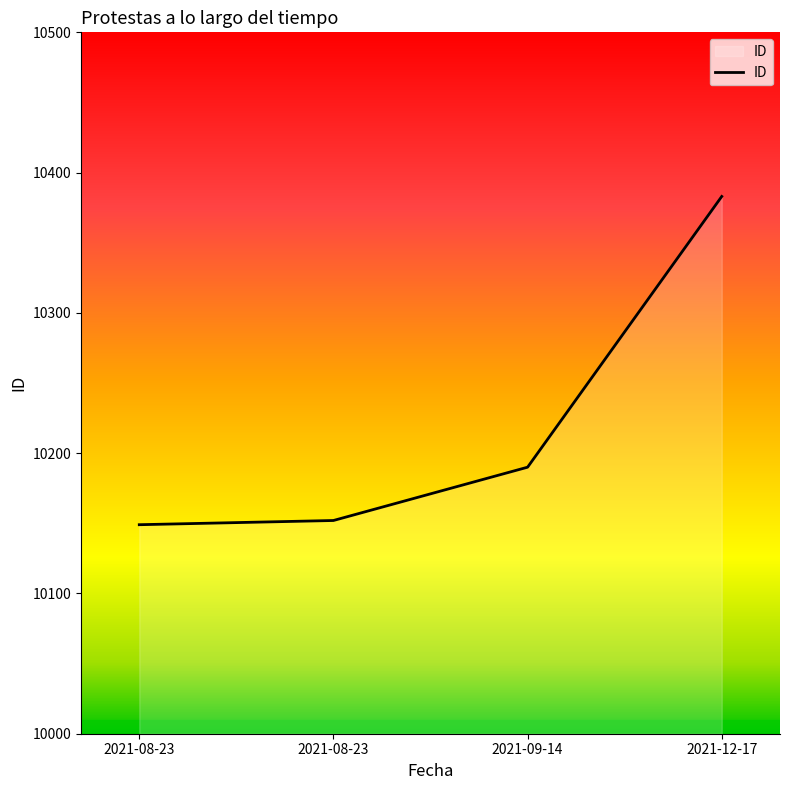

How many categories are shown in the chart?

4